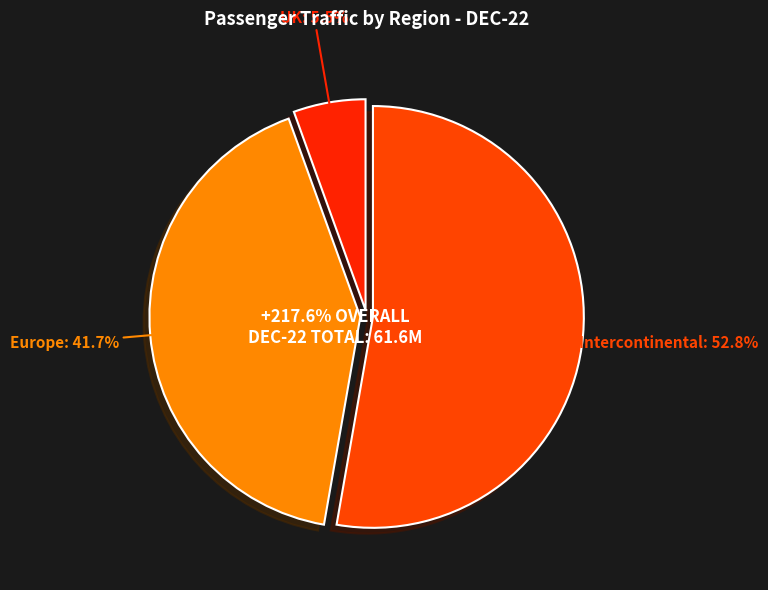

The UK slice represents 6% of the pie. True or false?

True